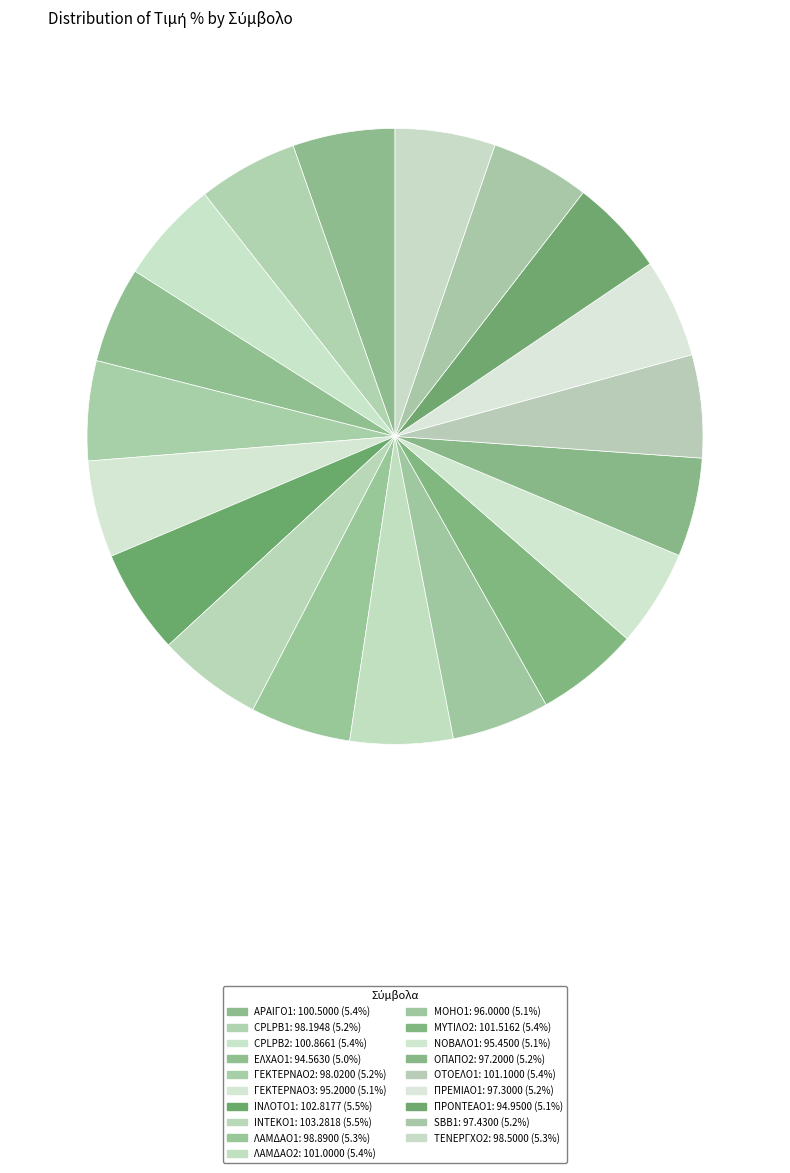

How many segments does this pie chart have?

19